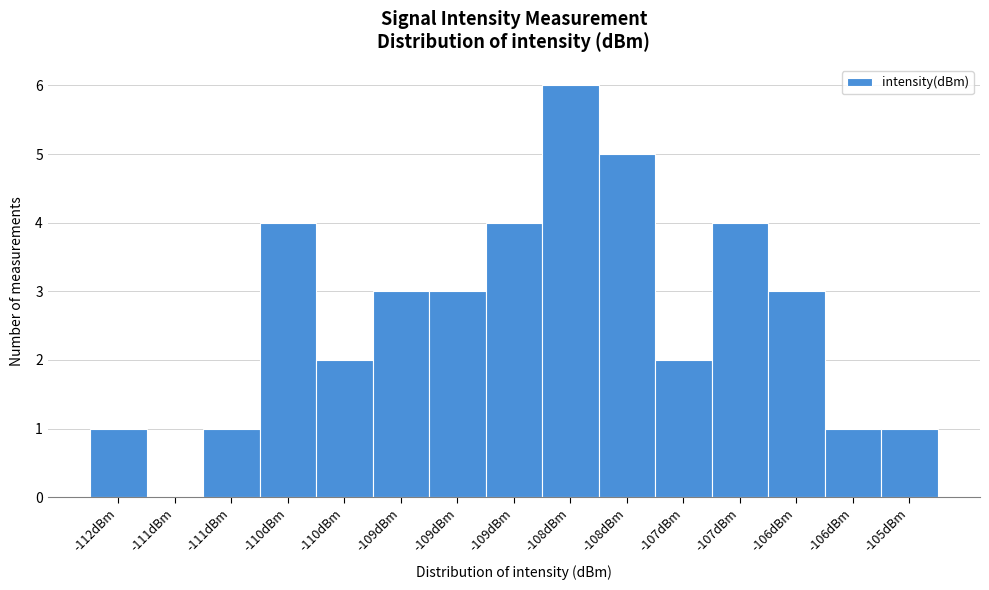

How many categories are shown in the chart?

15